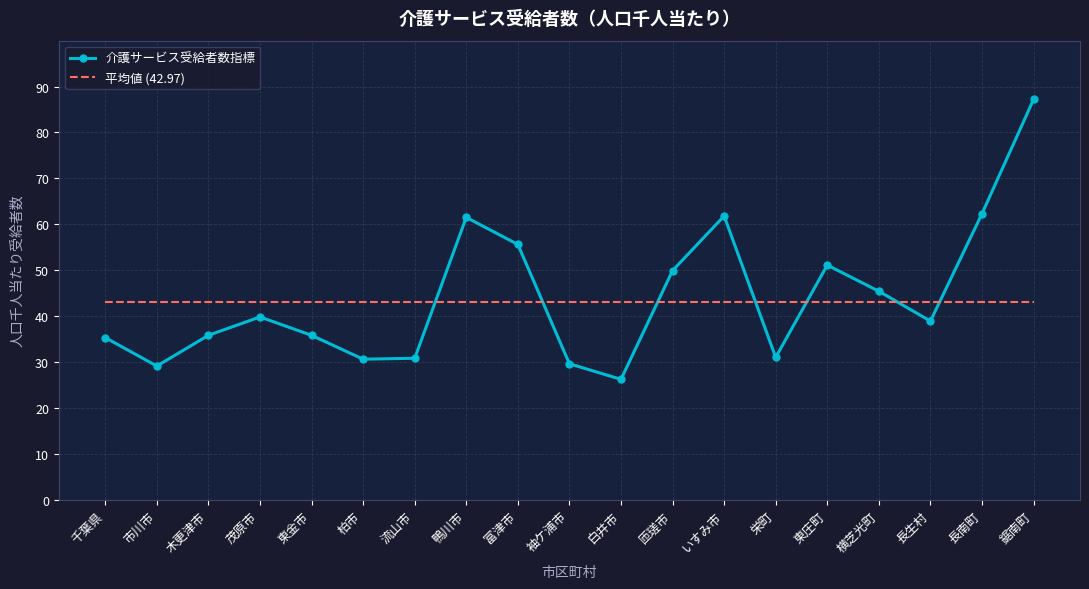

What is the greatest value displayed?

87.2